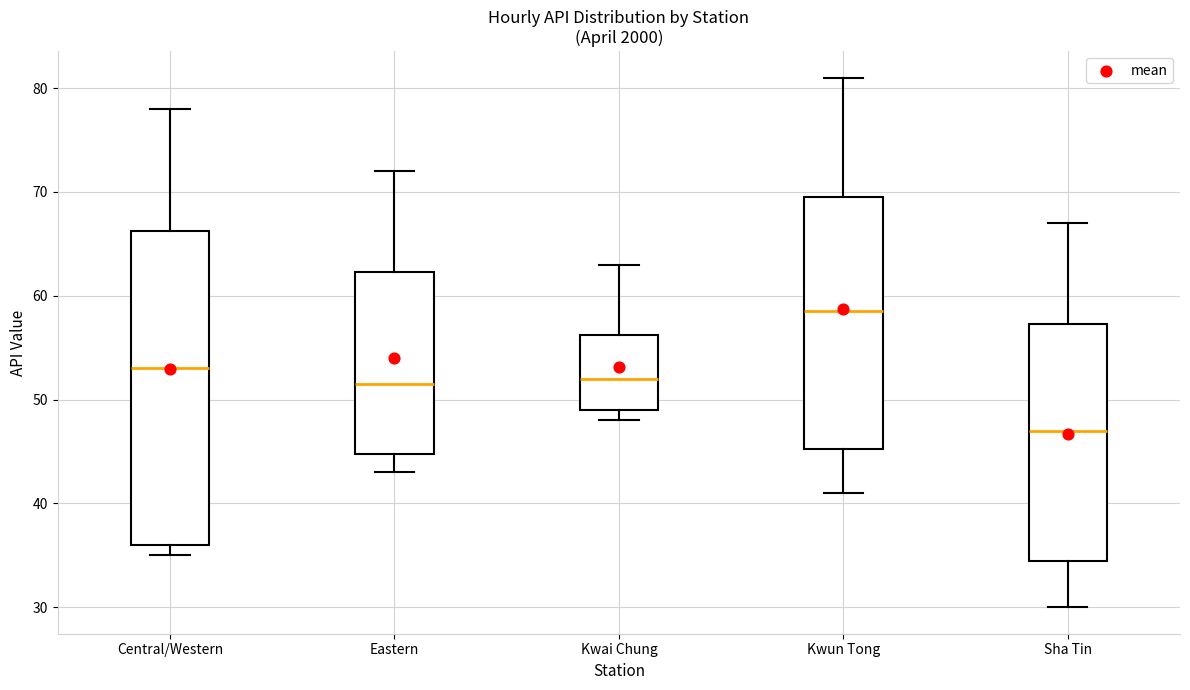

Which box's median line is the highest?

Kwun Tong